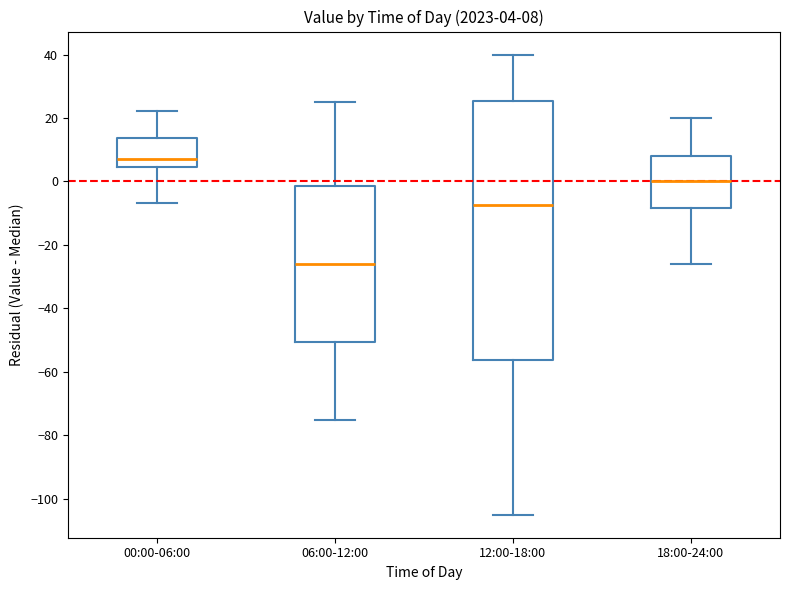

Which box is the tallest, from its lower edge to its upper edge?

12:00-18:00